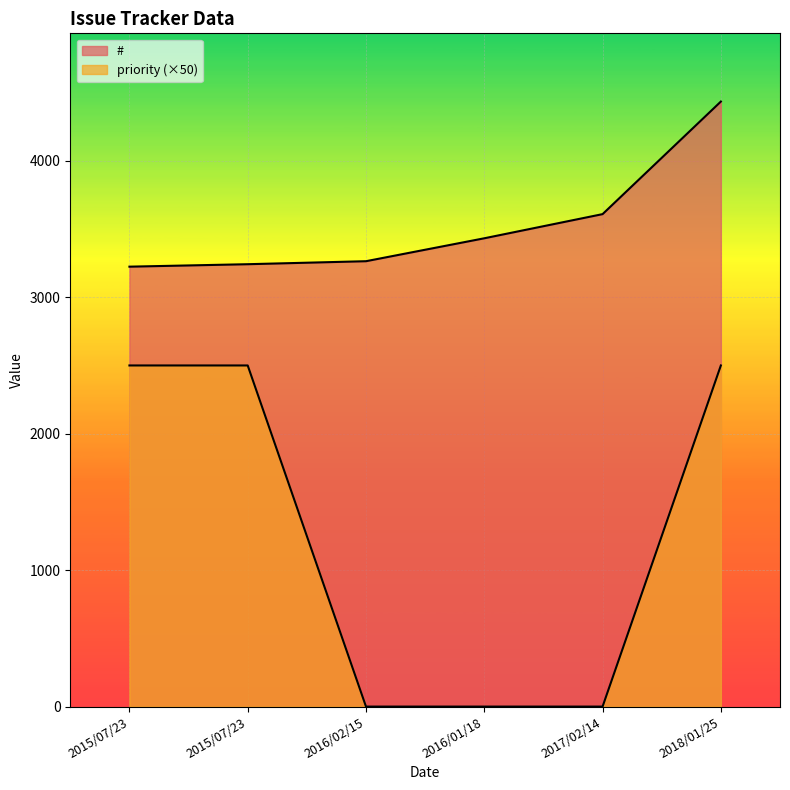

What is the approximate value of priority at 2015/07/23?

2500